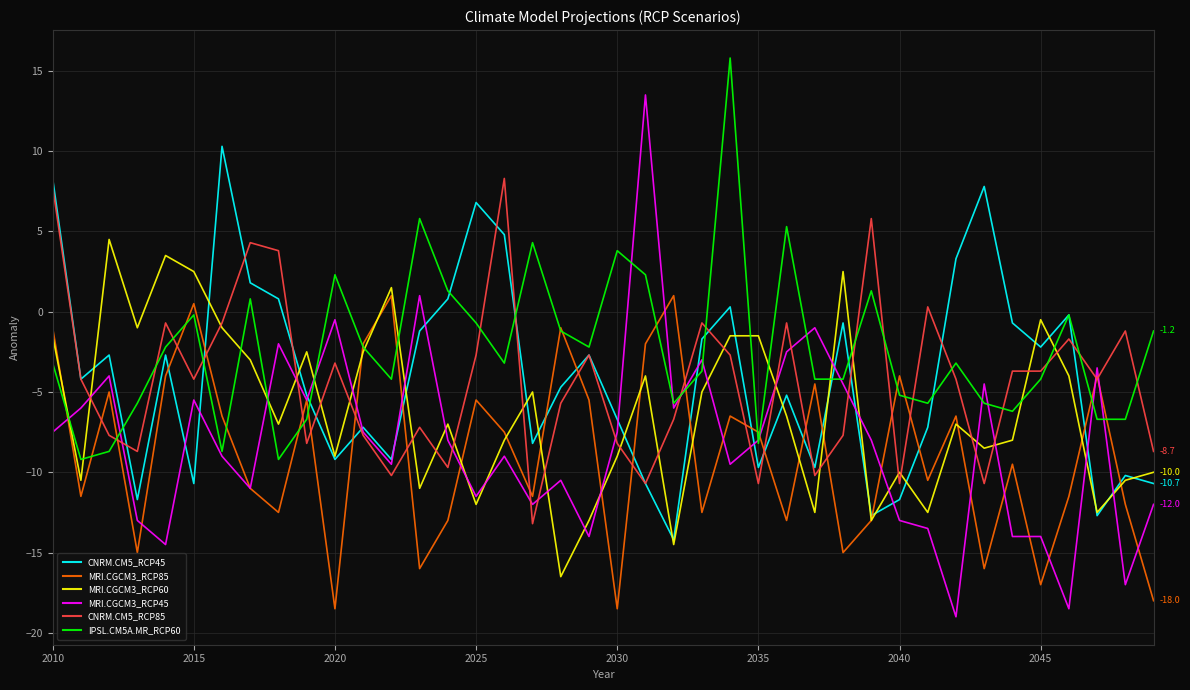

True or false: IPSL.CM5A.MR_RCP60 and CNRM.CM5_RCP85 cross at least once.

True